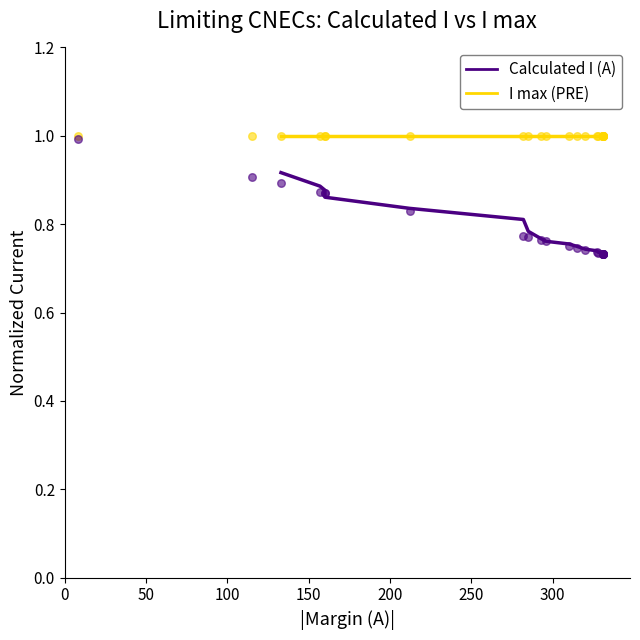

What are all the series names shown in the legend?

Calculated I (A), I max (PRE)